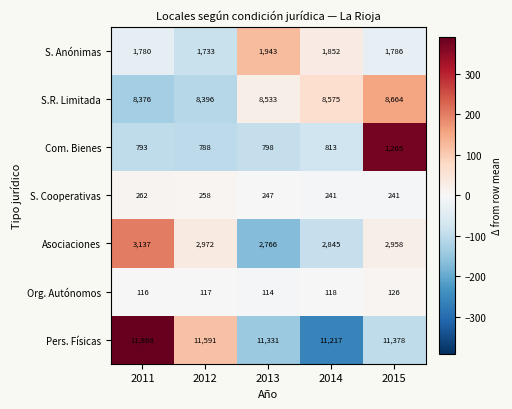

How many values in the Org. Autónomos series are below 117?

2